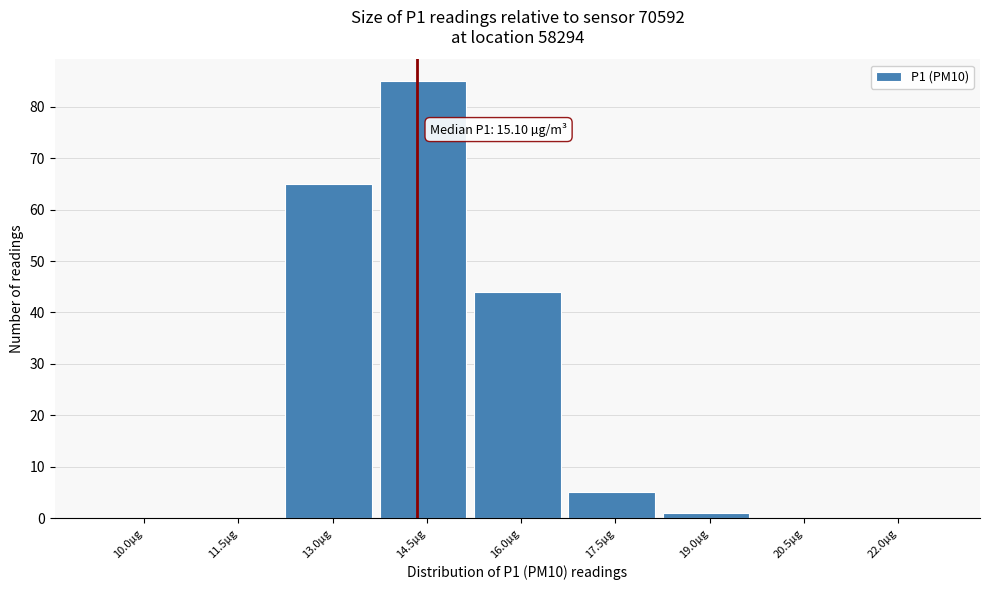

Reading left to right, list all the values displayed in this chart.

10.0µg=0	11.5µg=0	13.0µg=65	14.5µg=85	16.0µg=44	17.5µg=5	19.0µg=1	20.5µg=0	22.0µg=0